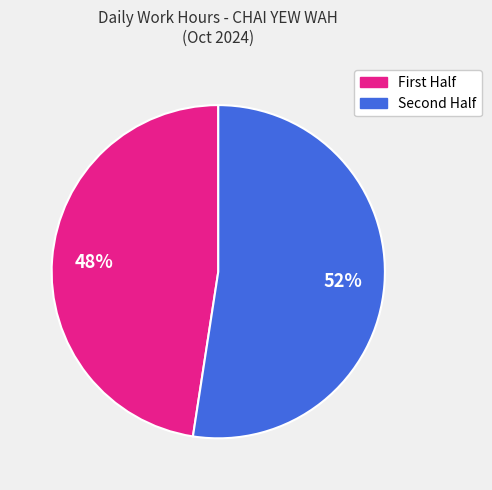

Is there any slice that represents more than half of the pie?

Yes